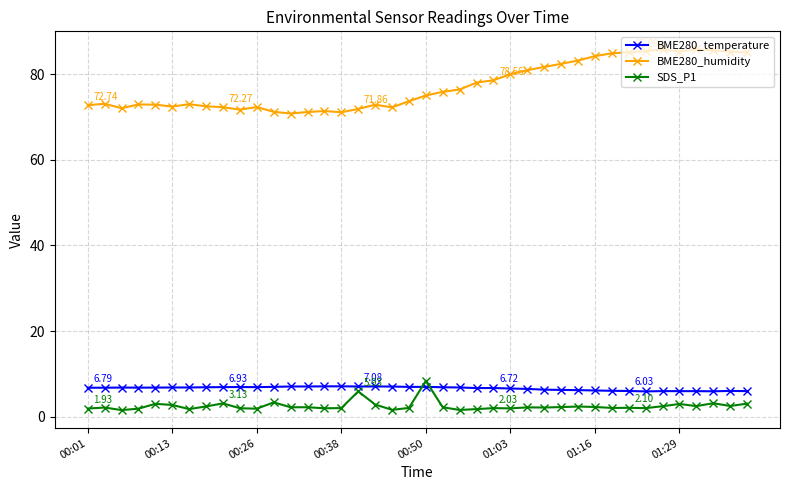

What is the sum of all BME280_temperature values?

265.3